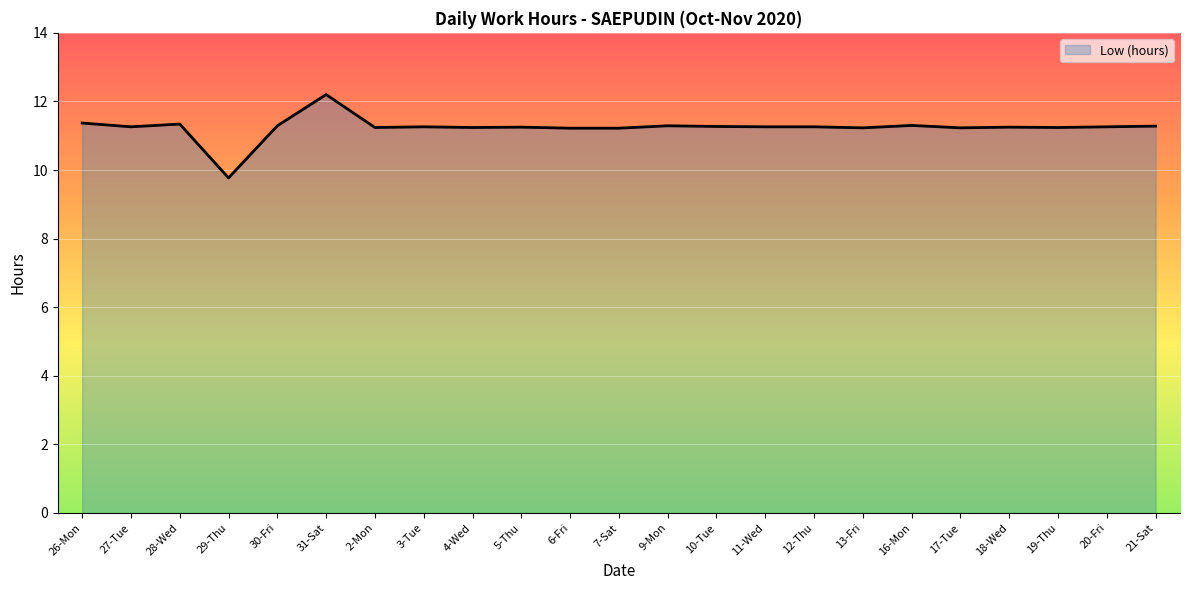

True or false: the data shows 11.2 at 13-Fri.

True